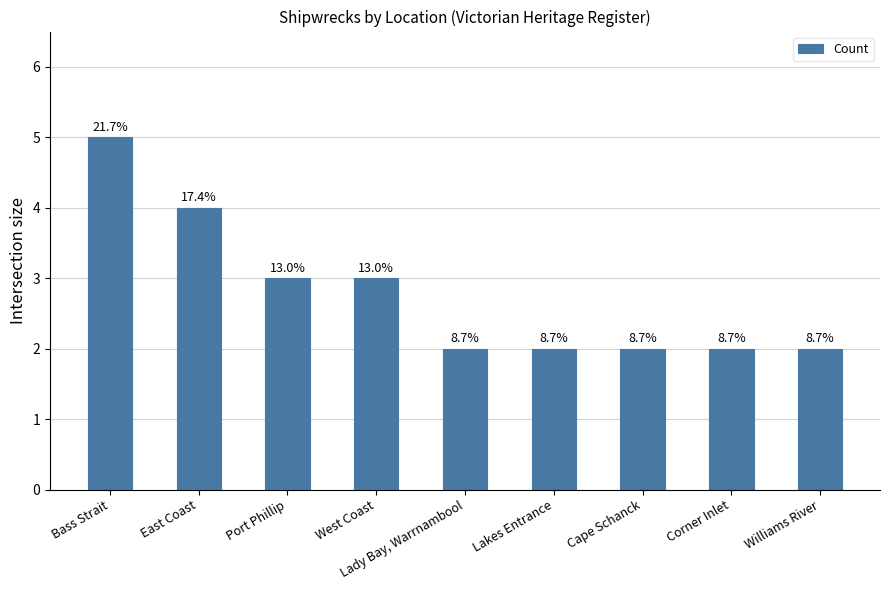

Reading left to right, what are all the values shown in this chart?

5	4	3	3	2	2	2	2	2